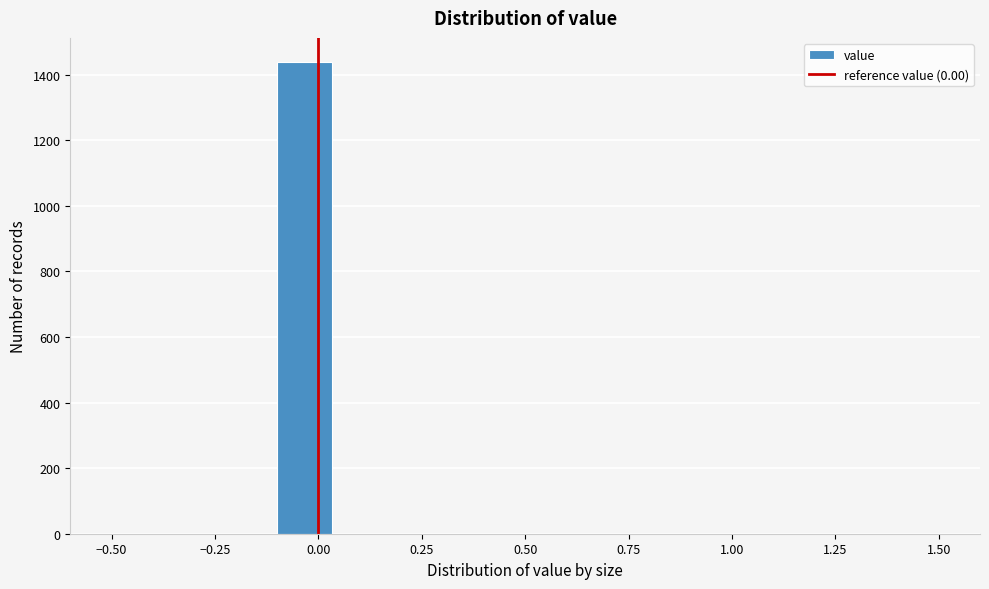

Around what value on the x-axis is the tallest bar? Give the approximate position of its centre, as read against the axis.

-0.05